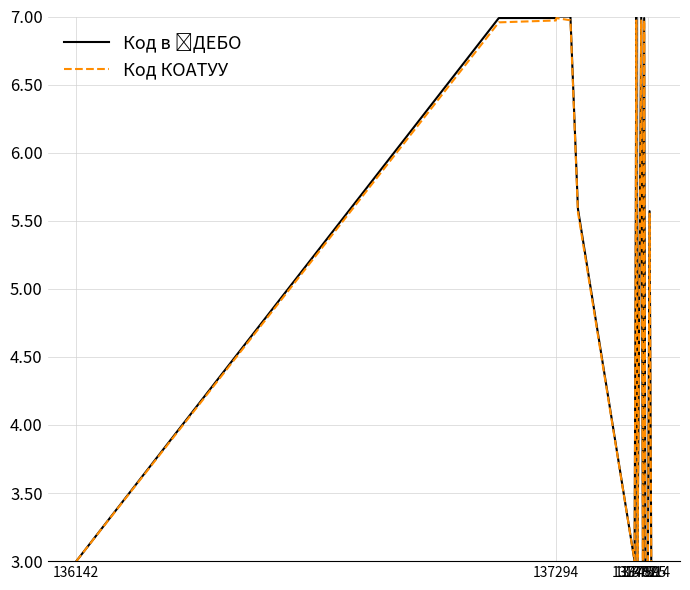

How many Код КОАТУУ values are between 3 and 6?

11